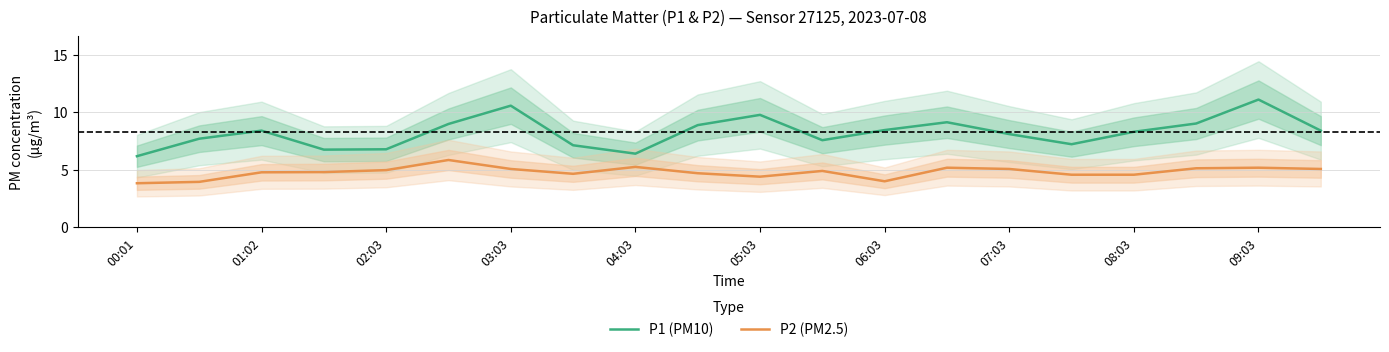

Which series has the largest range (max minus min)?

P1 (PM10)